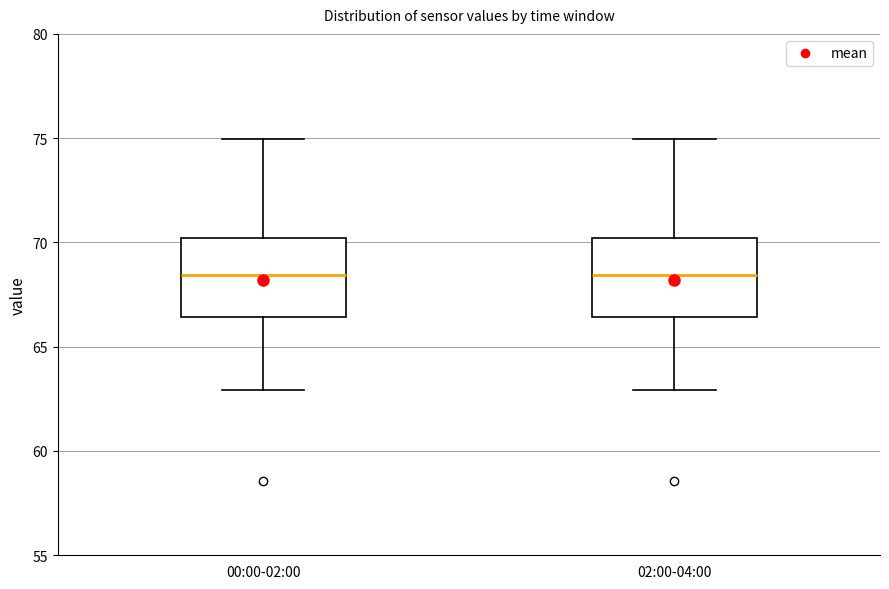

Reading left to right, read every box against the y-axis: the position of its median line, the range the box covers, and the ends of its whiskers. The values are not printed on the chart, so give them approximately, as read against the axis.

00:00-02:00: median 68.5, box 66.5 to 70.0, whiskers 63.0 to 75.0
02:00-04:00: median 68.5, box 66.5 to 70.0, whiskers 63.0 to 75.0